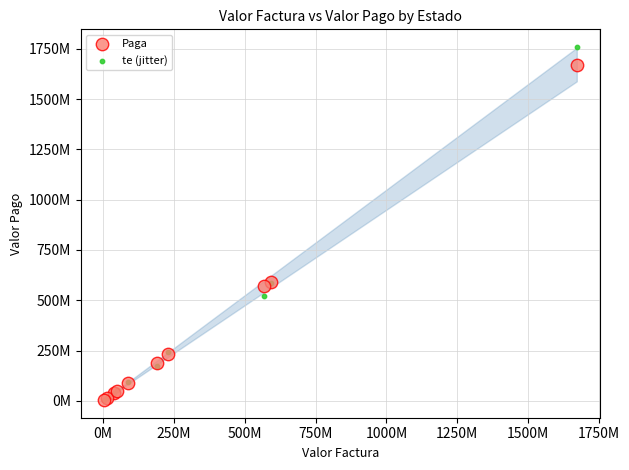

Which series has the widest spread of Y values?

te (jitter)